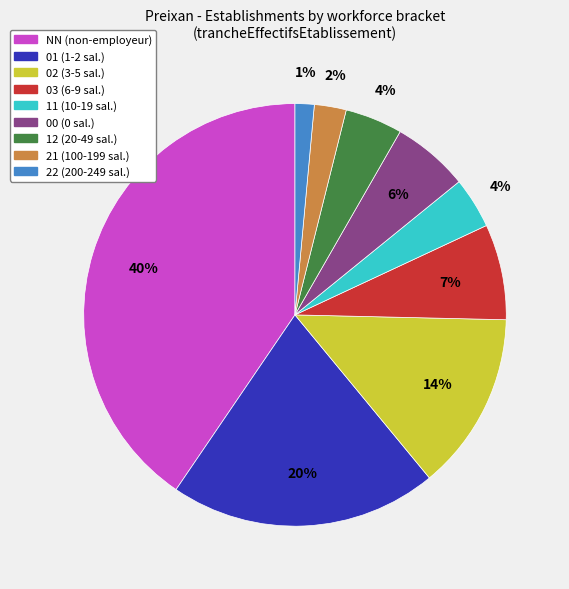

Is it true that 22 is 1% of the pie?

True